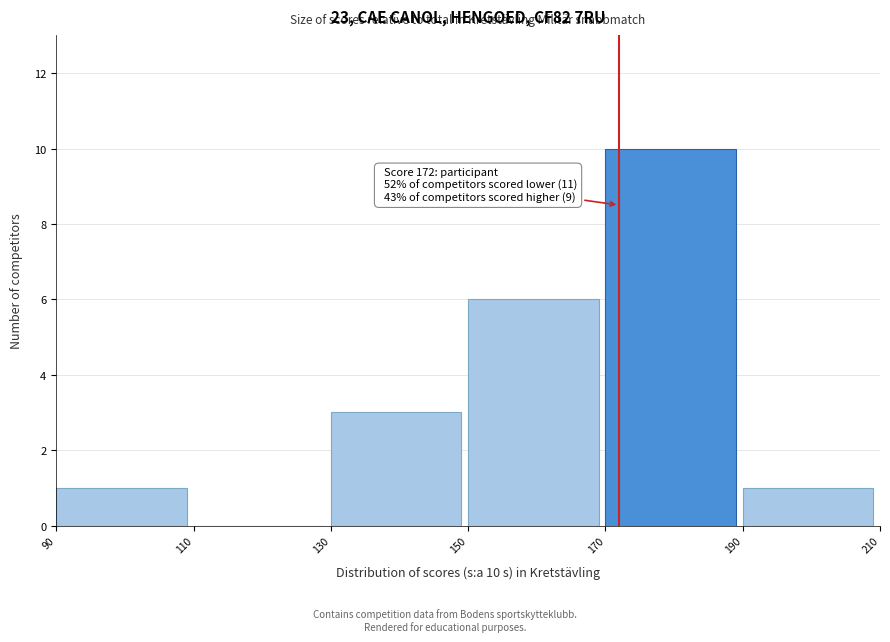

Over which range of the x-axis is the bar tallest?

170 to 190